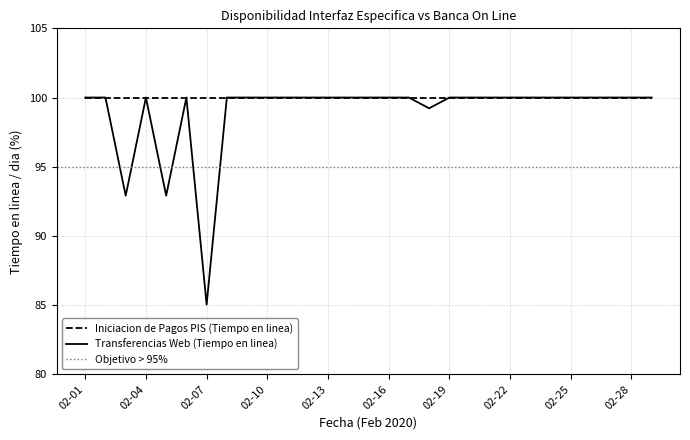

What is the change in value from 02-16 to 02-18?

-0.8